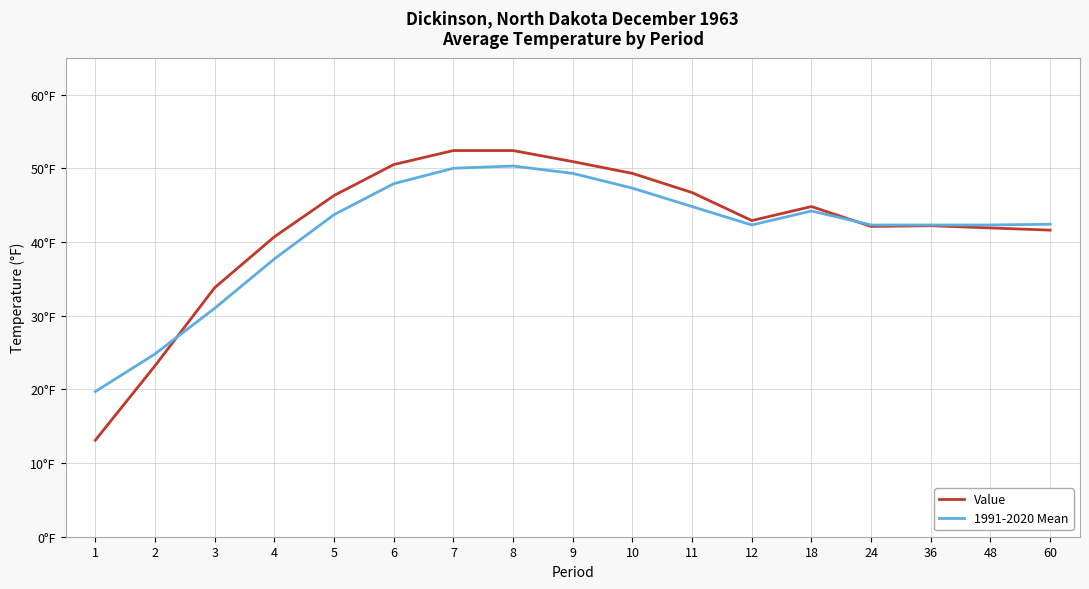

Reading left to right, transcribe all the data shown in this chart.

Value: 13.1	23.2	33.8	40.7	46.3	50.5	52.4	52.4	50.9	49.3	46.7	42.9	44.8	42.1	42.2	41.9	41.6
1991-2020 Mean: 19.7	24.8	31.0	37.7	43.7	47.9	50.0	50.3	49.3	47.3	44.8	42.3	44.2	42.3	42.3	42.3	42.4